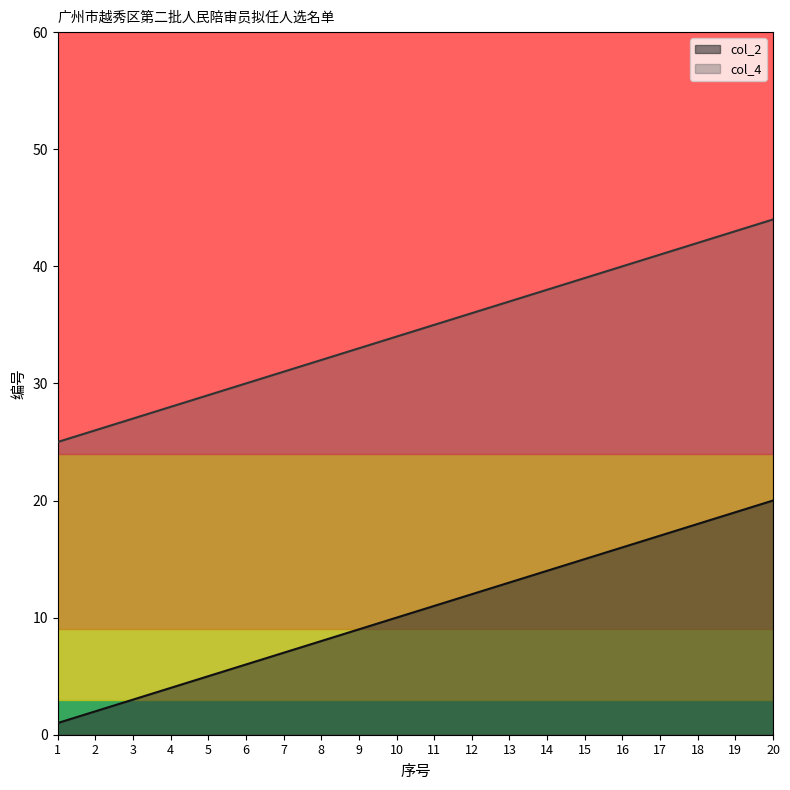

What is the value of the col_4 point at the 2nd from the left?

26